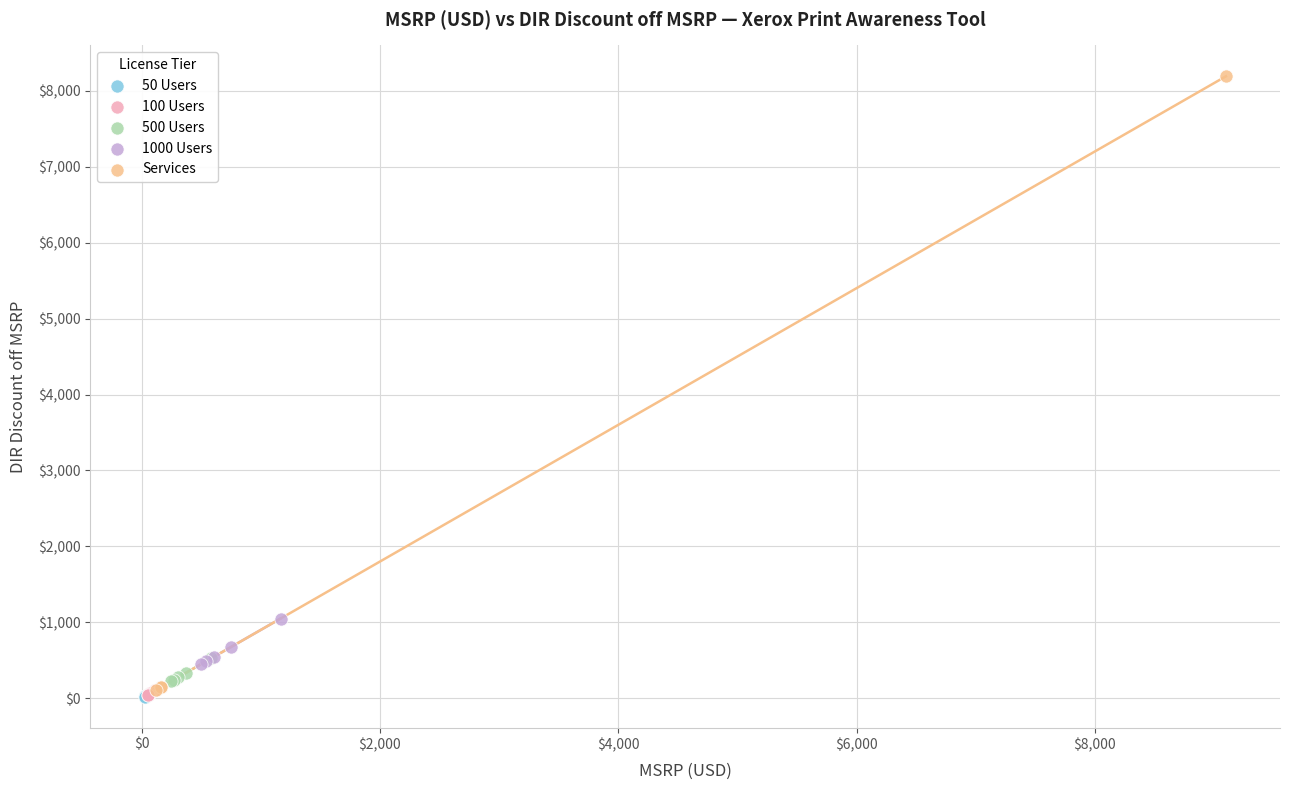

Which series reaches the maximum Y coordinate?

Services